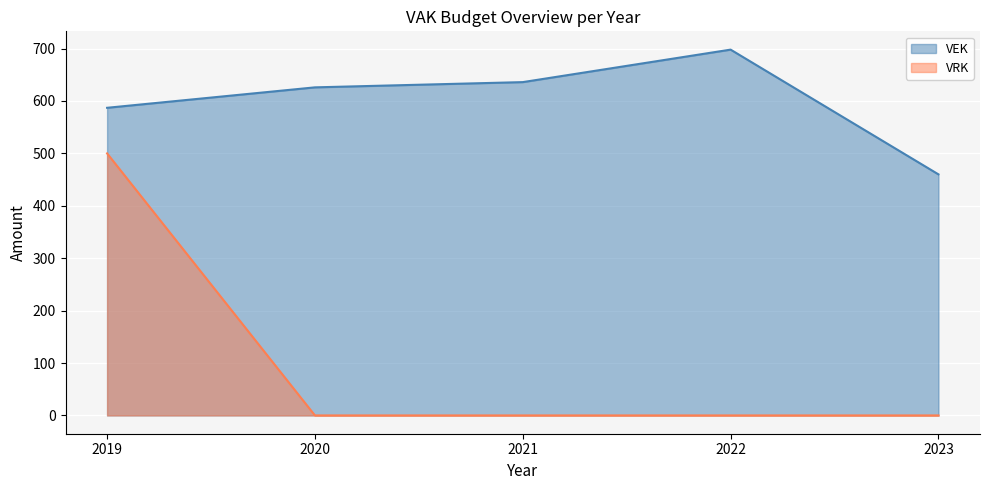

Which series changed the most between 2019 and 2020?

VRK